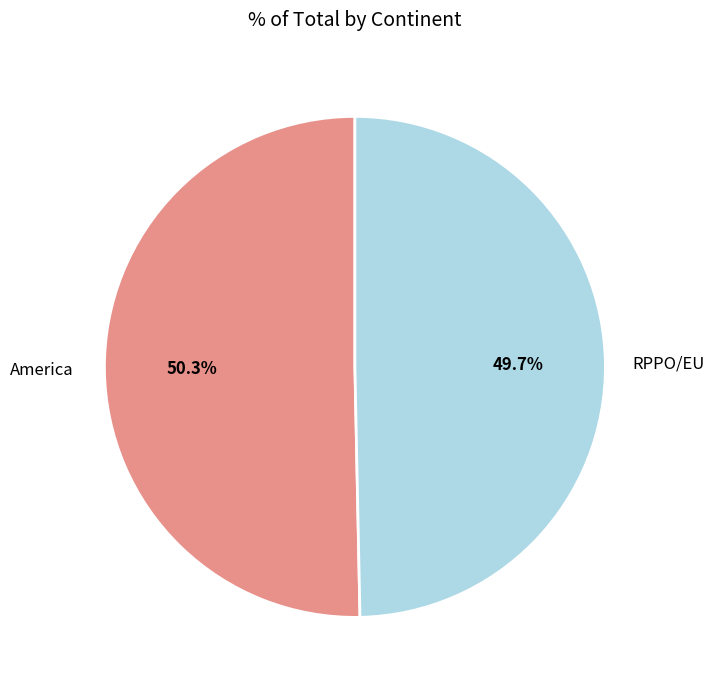

Combined, what portion of the pie is RPPO/EU and America?

100.0%